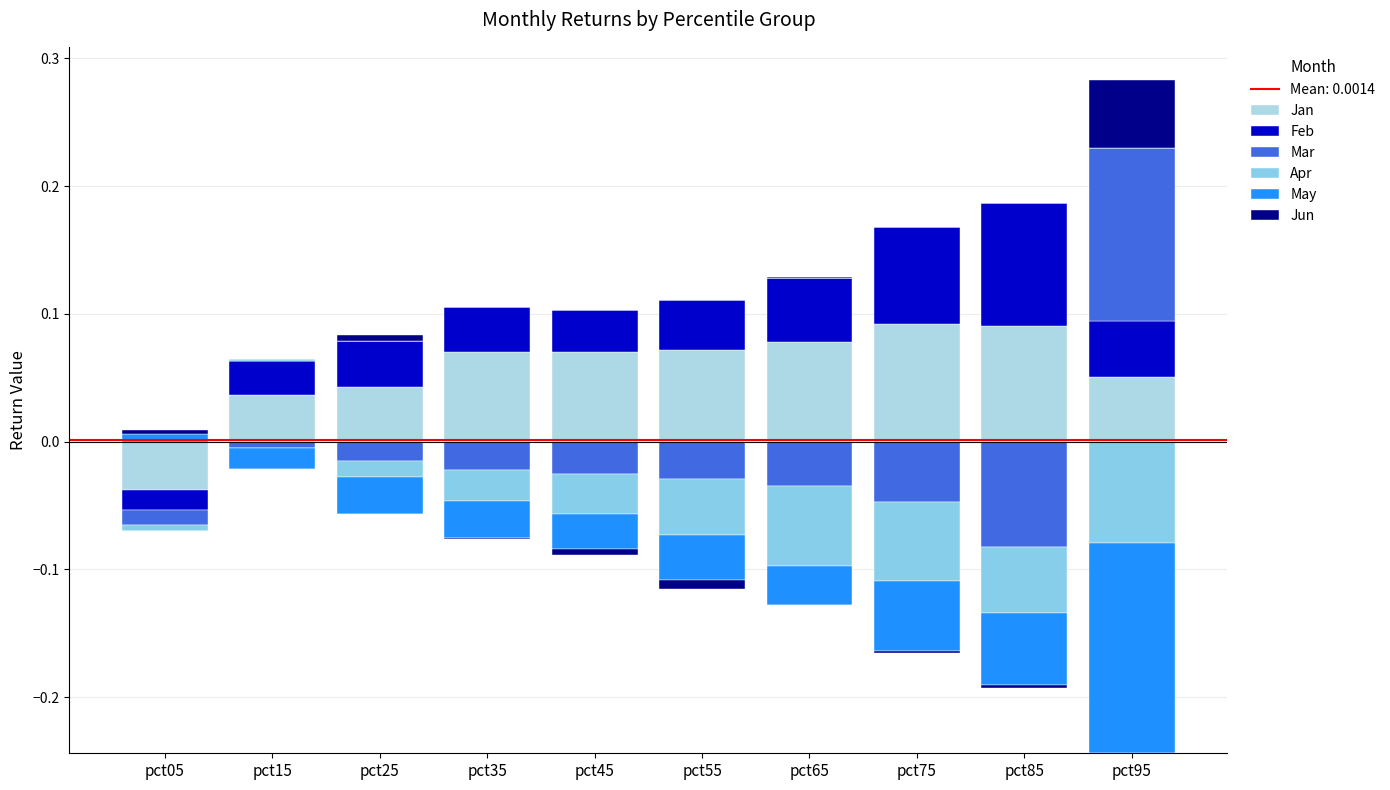

Which has a higher value, pct75 or pct05?

pct75